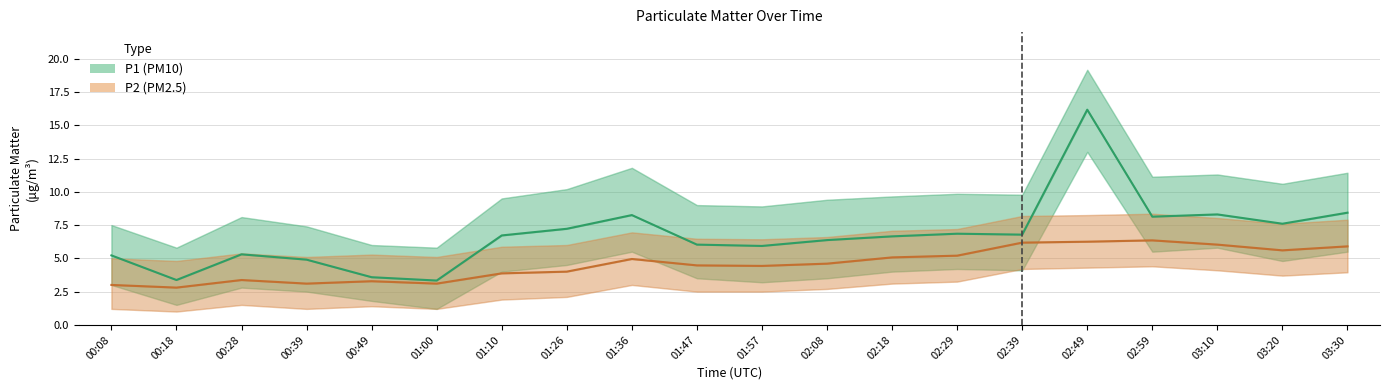

Reading left to right, list all the values displayed in this chart.

P1: 5.2	3.4	5.3	4.9	3.6	3.3	6.7	7.2	8.2	6.0	5.9	6.4	6.7	6.8	6.8	16.2	8.1	8.3	7.6	8.4
P2: 3.0	2.8	3.4	3.1	3.3	3.1	3.9	4.0	5.0	4.5	4.4	4.6	5.1	5.2	6.2	6.2	6.3	6.0	5.6	5.9